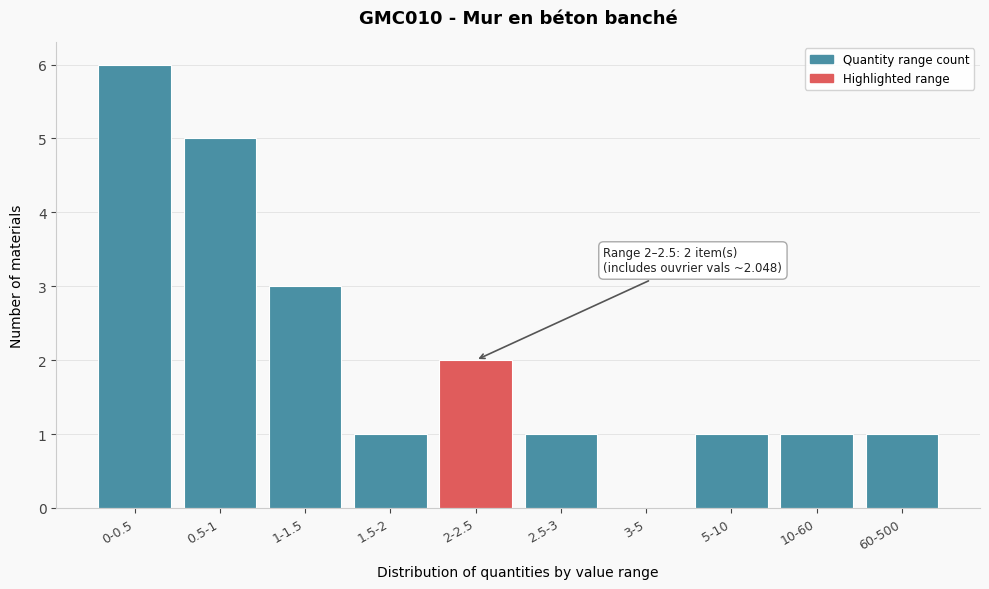

Reading left to right, transcribe all the data shown in this chart.

0-0.5=6	0.5-1=5	1-1.5=3	1.5-2=1	2-2.5=2	2.5-3=1	3-5=0	5-10=1	10-60=1	60-500=1